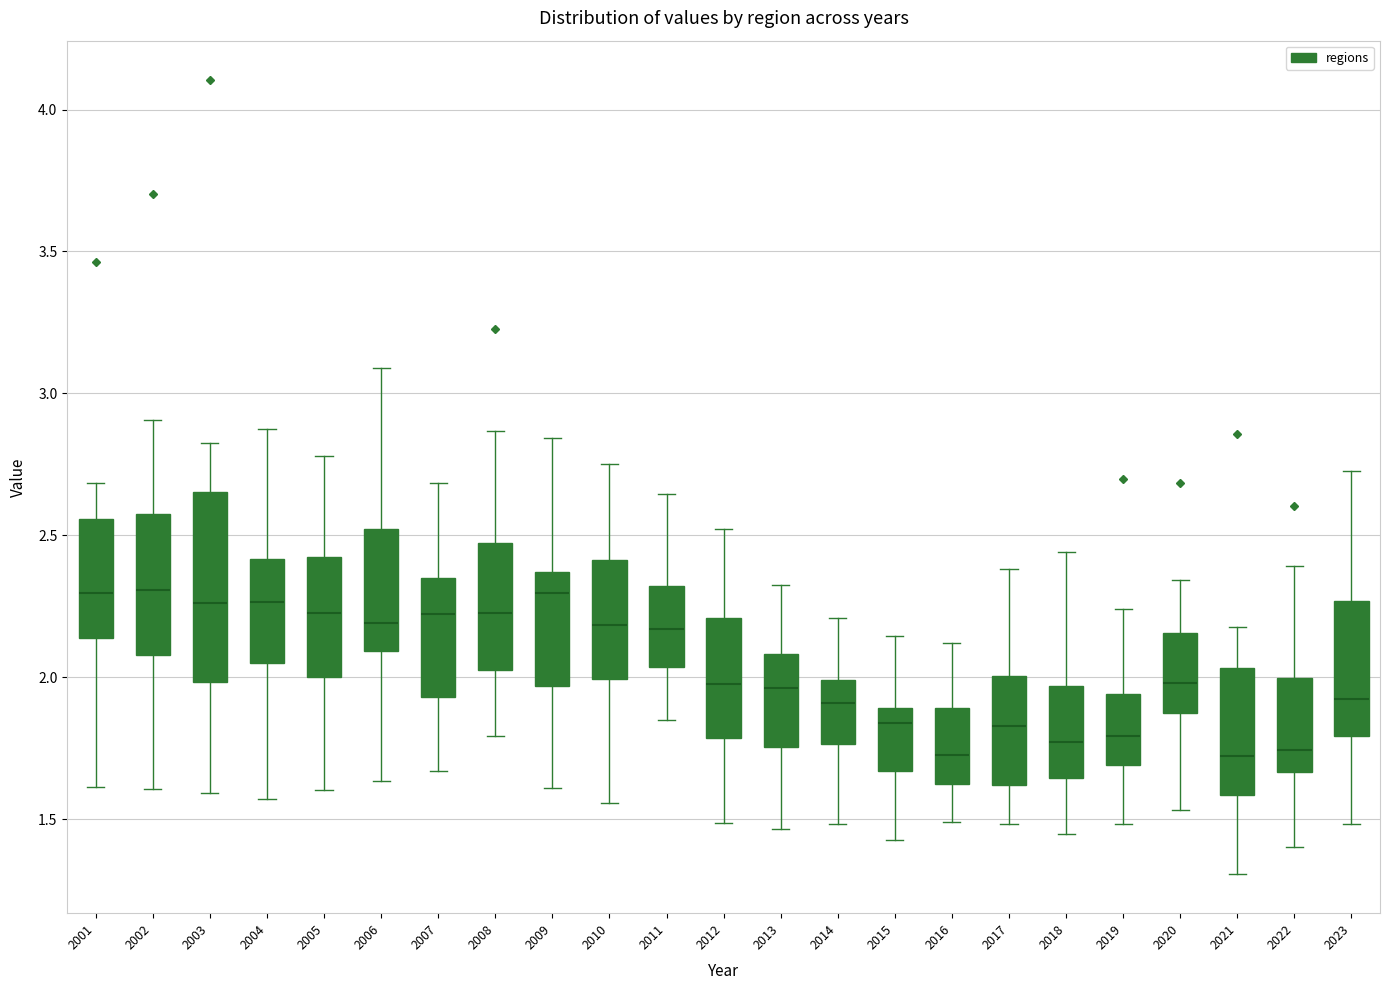

Reading left to right, read every box against the y-axis: the position of its median line, the range the box covers, and the ends of its whiskers. The values are not printed on the chart, so give them approximately, as read against the axis.

2001: median 2.30, box 2.15 to 2.55, whiskers 1.60 to 2.70
2002: median 2.30, box 2.10 to 2.60, whiskers 1.60 to 2.90
2003: median 2.25, box 2.00 to 2.65, whiskers 1.60 to 2.80
2004: median 2.25, box 2.05 to 2.40, whiskers 1.55 to 2.90
2005: median 2.20, box 2.00 to 2.40, whiskers 1.60 to 2.80
2006: median 2.20, box 2.10 to 2.50, whiskers 1.65 to 3.10
2007: median 2.20, box 1.95 to 2.35, whiskers 1.65 to 2.70
2008: median 2.25, box 2.00 to 2.45, whiskers 1.80 to 2.85
2009: median 2.30, box 1.95 to 2.35, whiskers 1.60 to 2.85
2010: median 2.20, box 2.00 to 2.40, whiskers 1.55 to 2.75
2011: median 2.15, box 2.05 to 2.30, whiskers 1.85 to 2.65
2012: median 2.00, box 1.80 to 2.20, whiskers 1.50 to 2.50
2013: median 1.95, box 1.75 to 2.10, whiskers 1.45 to 2.30
2014: median 1.90, box 1.75 to 2.00, whiskers 1.50 to 2.20
2015: median 1.85, box 1.65 to 1.90, whiskers 1.45 to 2.15
2016: median 1.75, box 1.60 to 1.90, whiskers 1.50 to 2.10
2017: median 1.85, box 1.60 to 2.00, whiskers 1.50 to 2.40
2018: median 1.75, box 1.65 to 1.95, whiskers 1.45 to 2.45
2019: median 1.80, box 1.70 to 1.95, whiskers 1.50 to 2.25
2020: median 2.00, box 1.85 to 2.15, whiskers 1.55 to 2.35
2021: median 1.70, box 1.60 to 2.05, whiskers 1.30 to 2.20
2022: median 1.75, box 1.65 to 2.00, whiskers 1.40 to 2.40
2023: median 1.90, box 1.80 to 2.25, whiskers 1.50 to 2.75